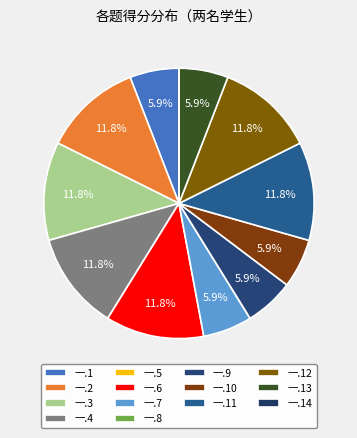

How many segments does this pie chart have?

14